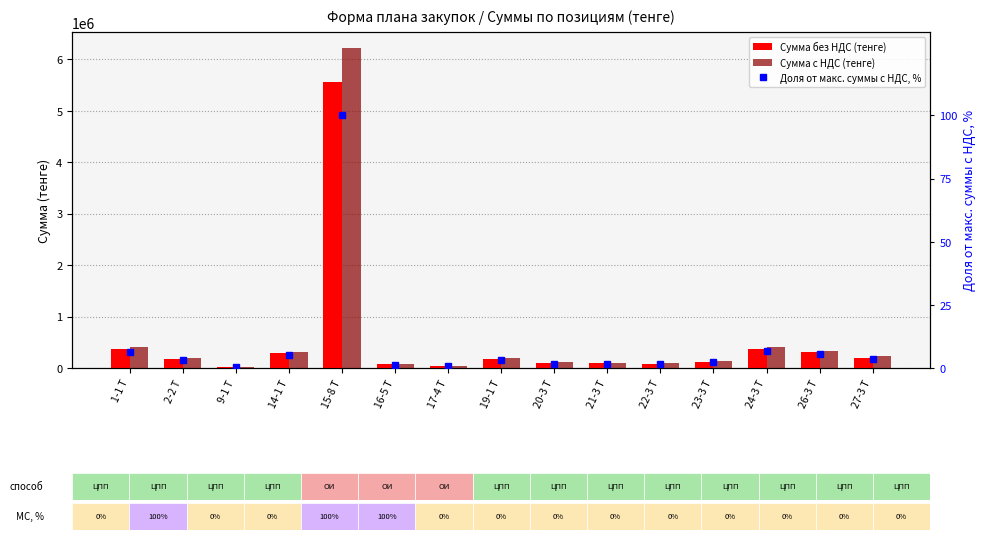

Which category has the highest value across all series?

15-8 Т